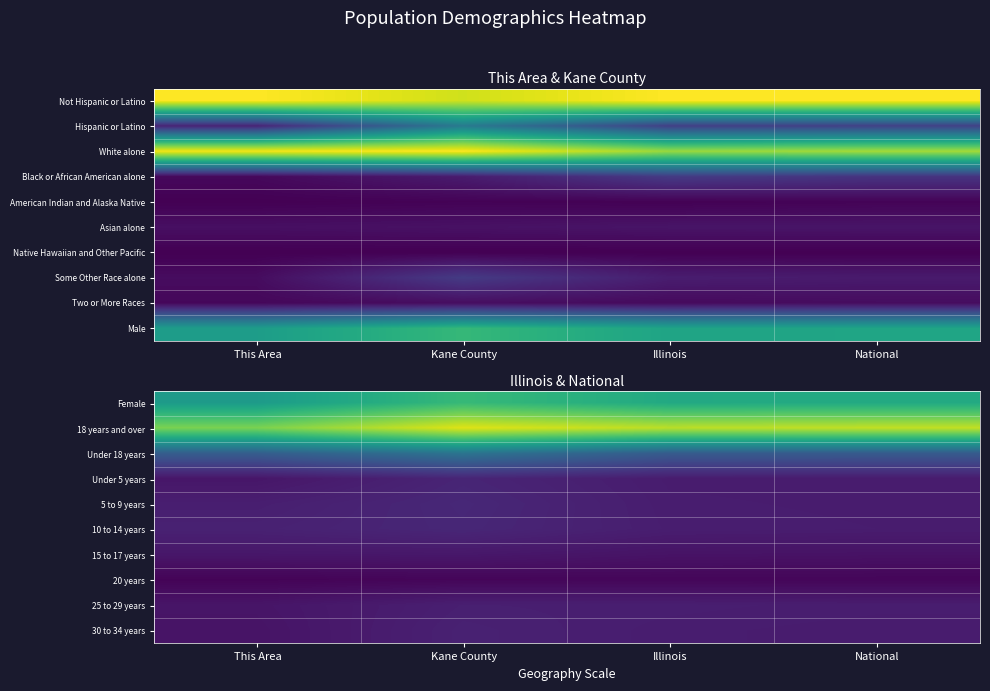

At how many categories does at least one series exceed 0?

4